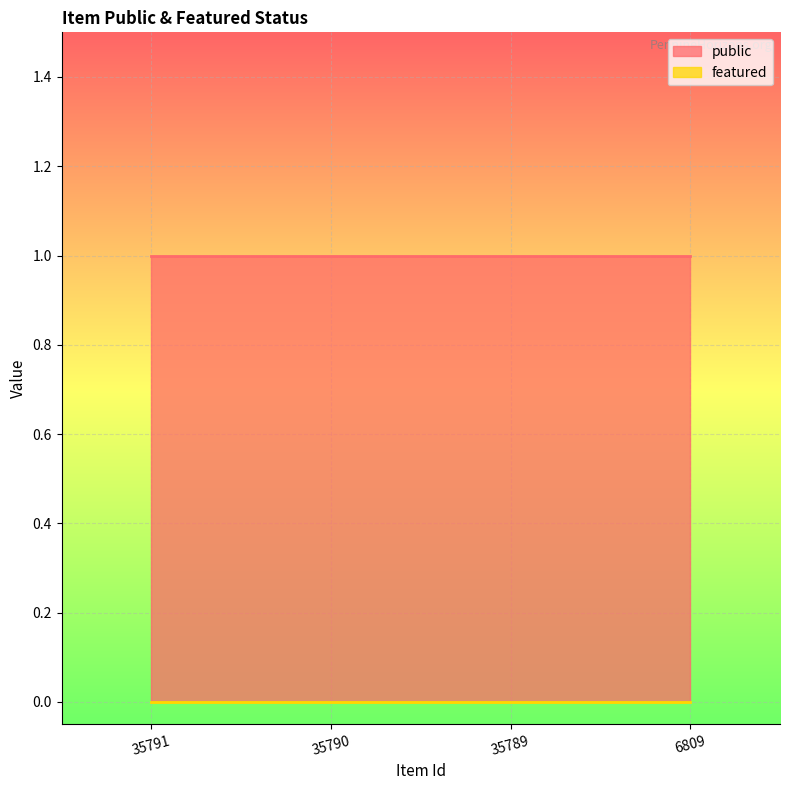

What is the value of the public point at the 2nd from the left?

1